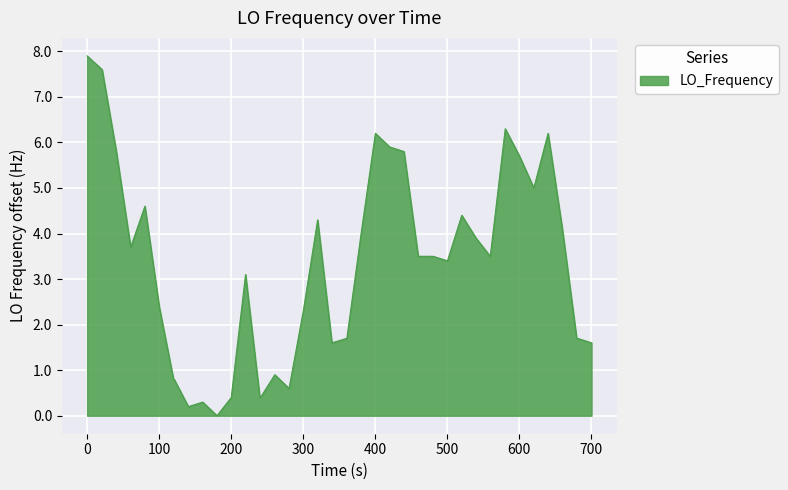

What is the maximum value shown in the chart?

7.9